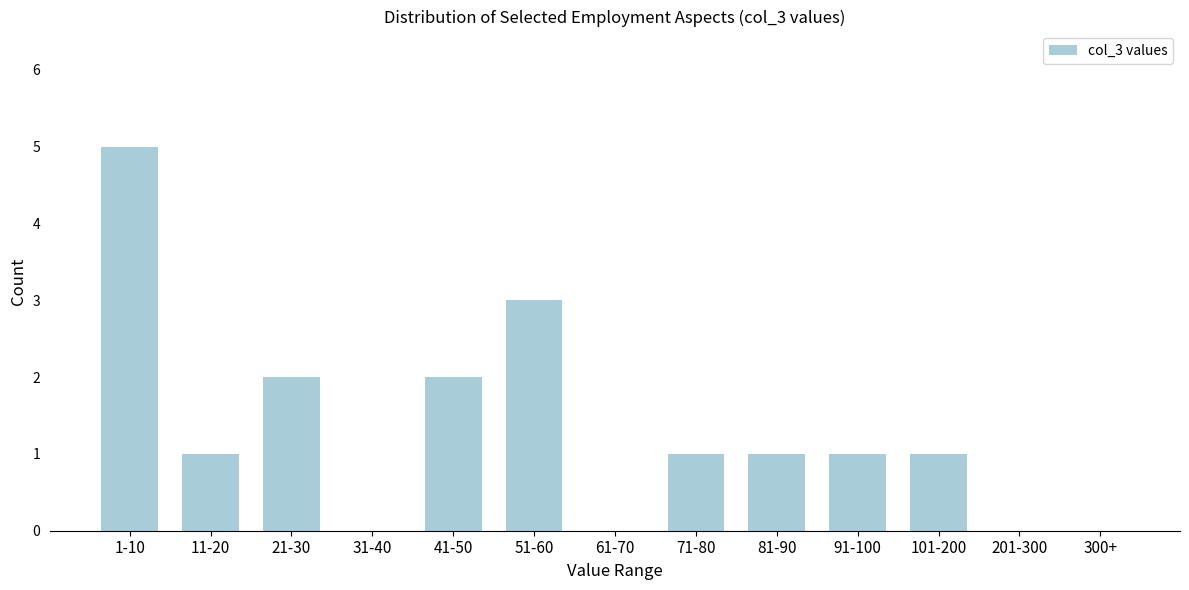

Reading right to left, transcribe all the data shown in this chart.

300+=0	201-300=0	101-200=1	91-100=1	81-90=1	71-80=1	61-70=0	51-60=3	41-50=2	31-40=0	21-30=2	11-20=1	1-10=5